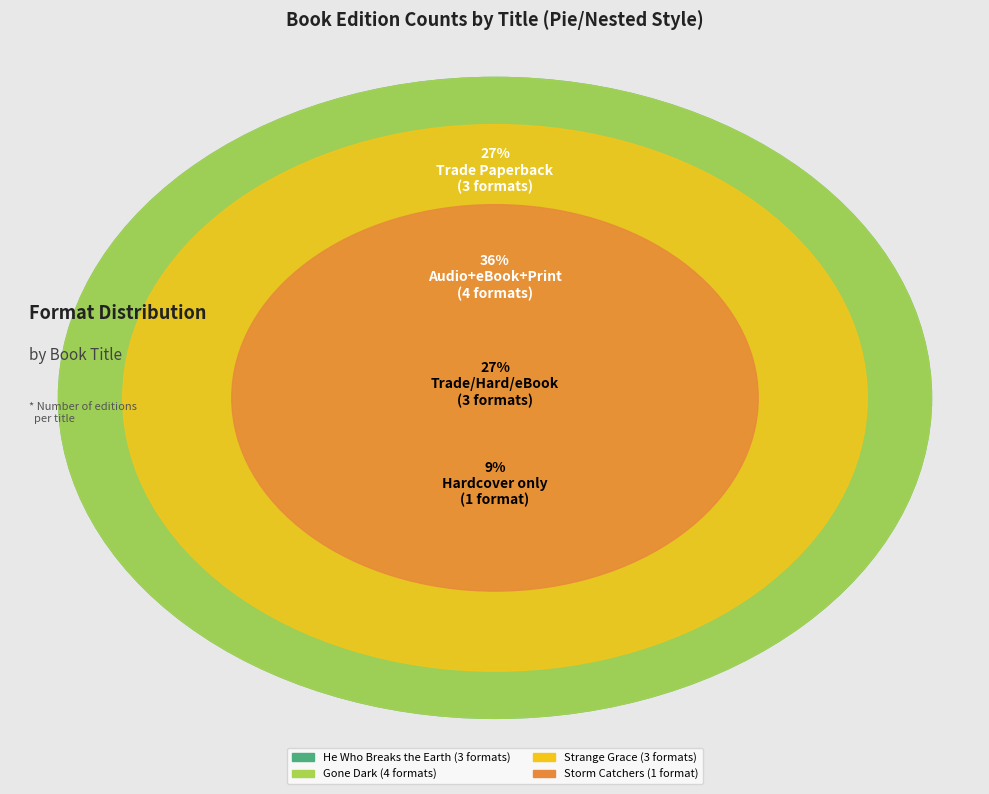

Is it true that He Who Breaks
the Earth
(9781534466159) is 35% of the pie?

False